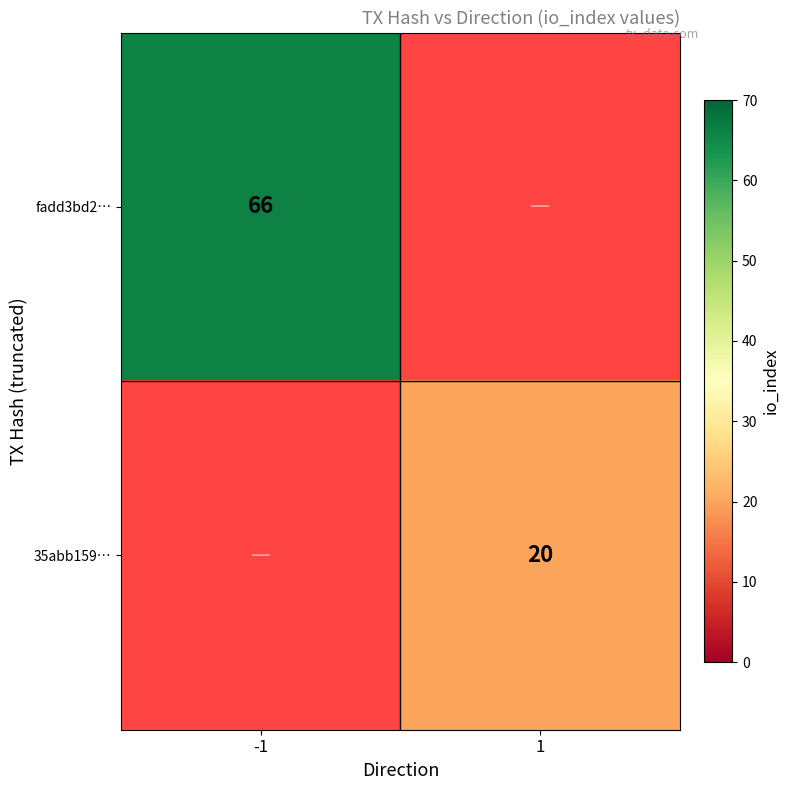

Is it true that 35abb159… equals 8 at 1?

False